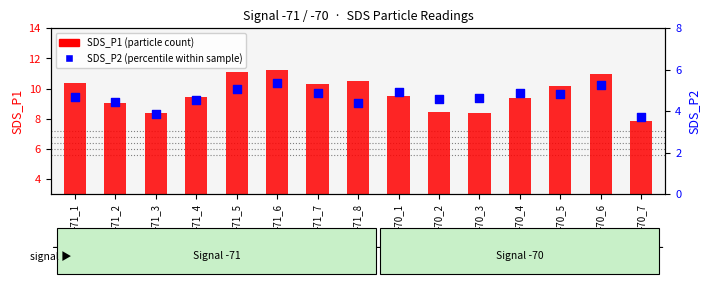

What is the total value across all series at -71_1?

15.0